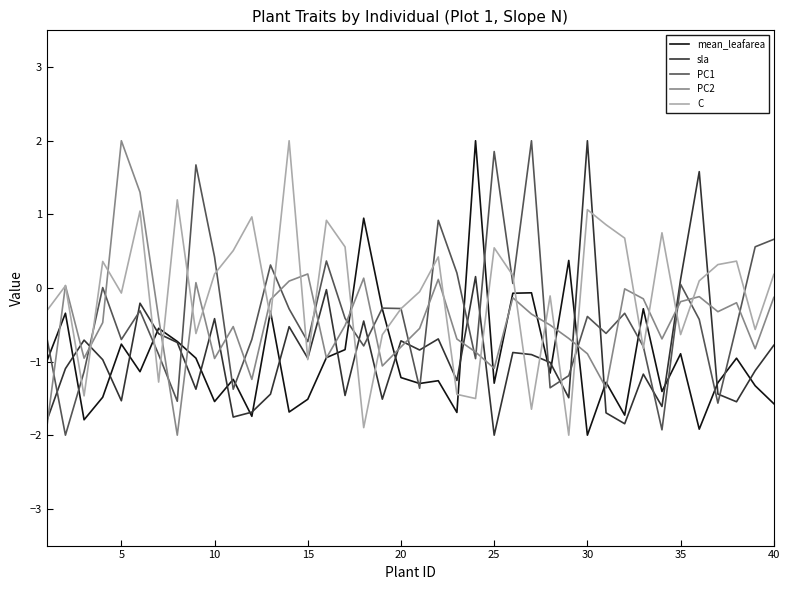

After their last crossing, which series has the higher values: C or mean_leafarea?

C